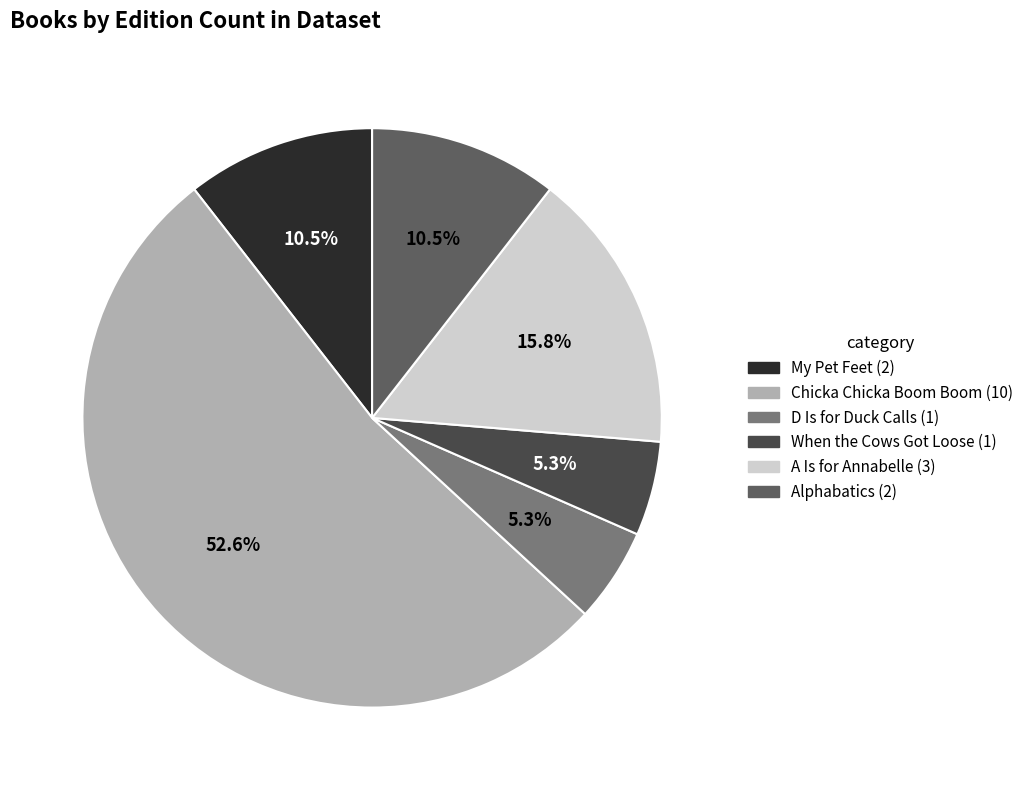

Does any single category account for the majority?

Yes